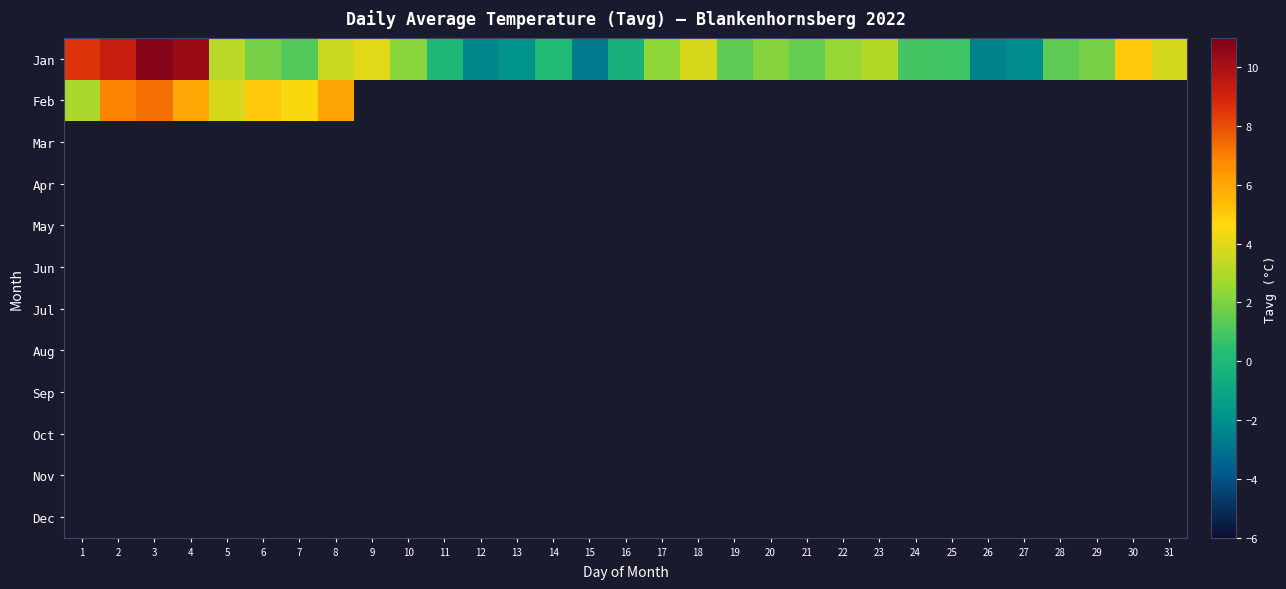

What is the smallest value displayed?

-2.8